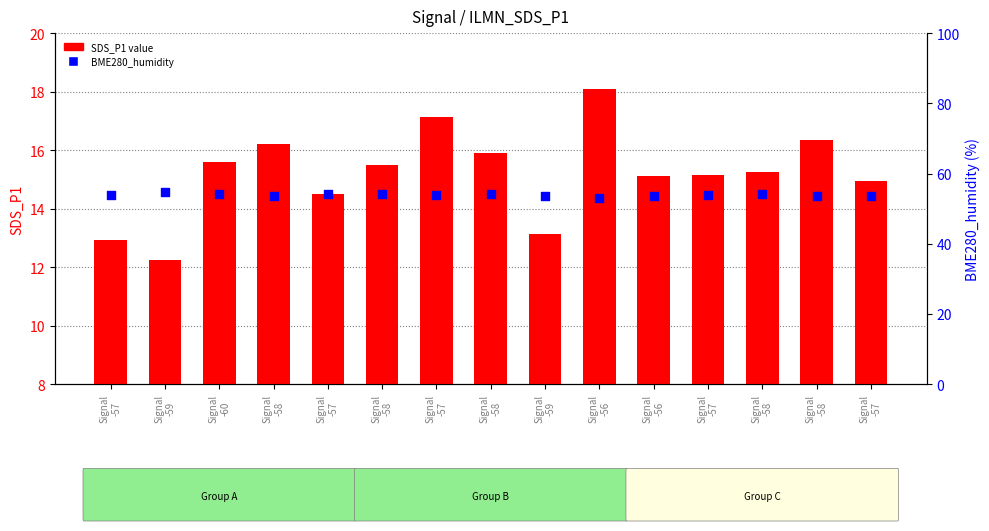

What are all the series names shown in the legend?

SDS_P1 value, BME280_humidity